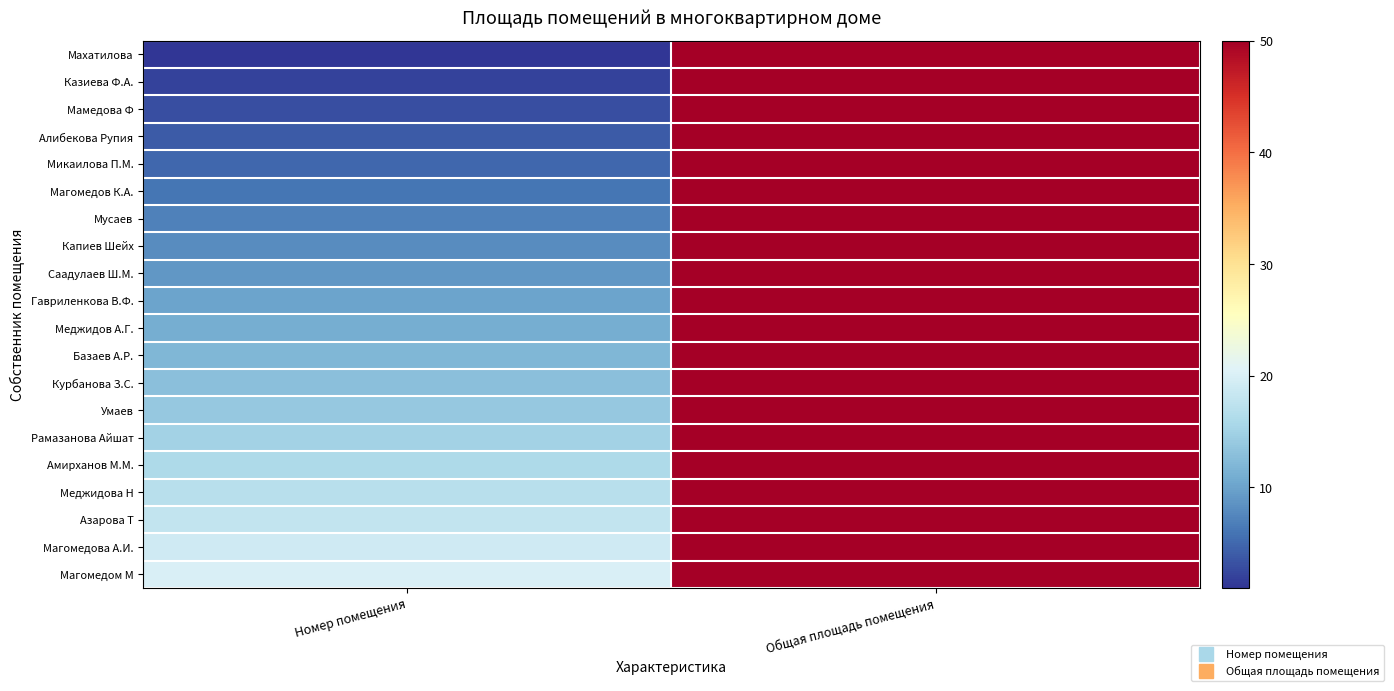

Which series has the largest total across all categories?

Магомедом М